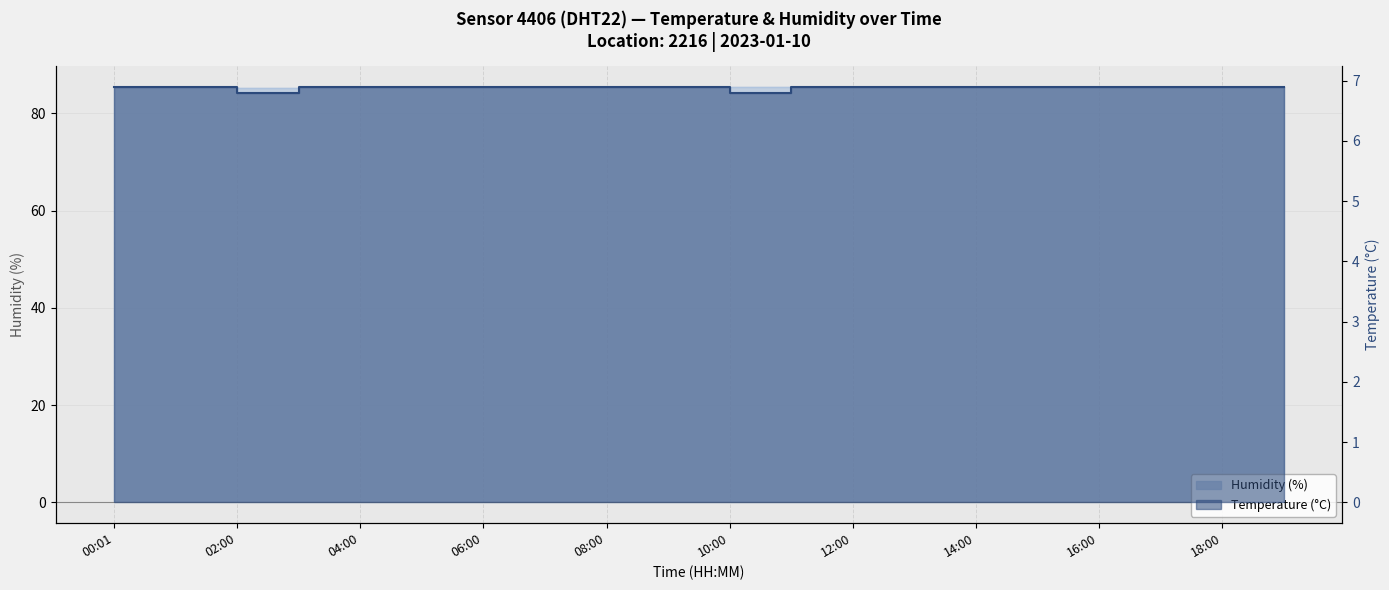

What is the sum of the temperature values at 14:00 and 11:00?

13.7